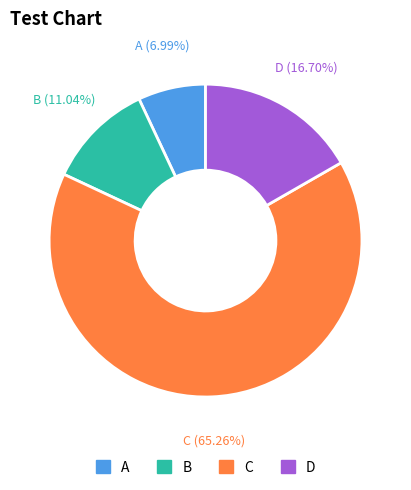

Is there a majority slice in this chart?

Yes